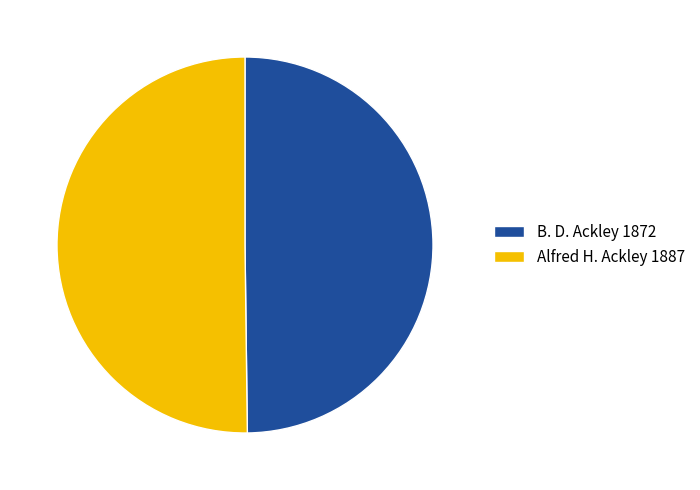

What is the ratio of the value at Alfred H. Ackley 1887 to the value at B. D. Ackley 1872?

1.0